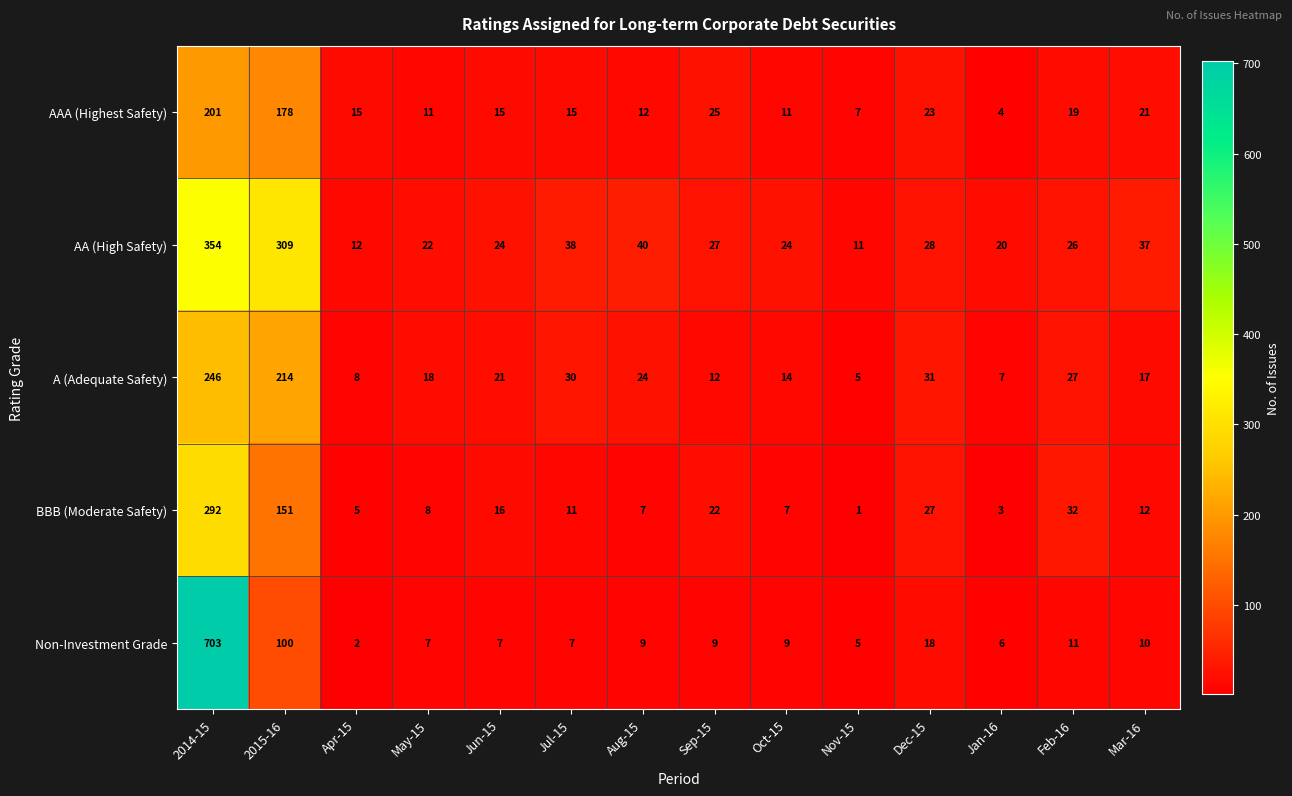

What is the total value across all series at Dec-15?

127